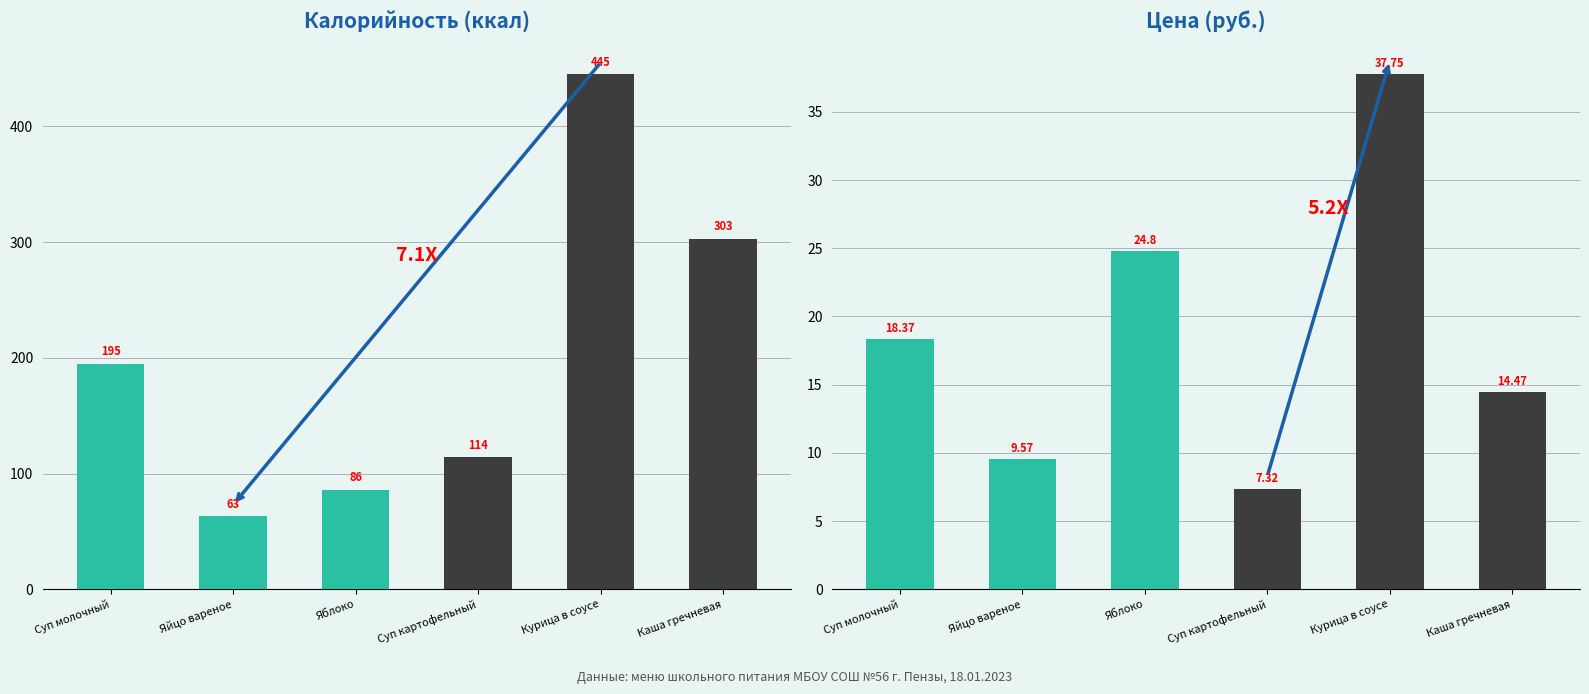

What is the label of the 5th bar from the right?

Яйцо вареное